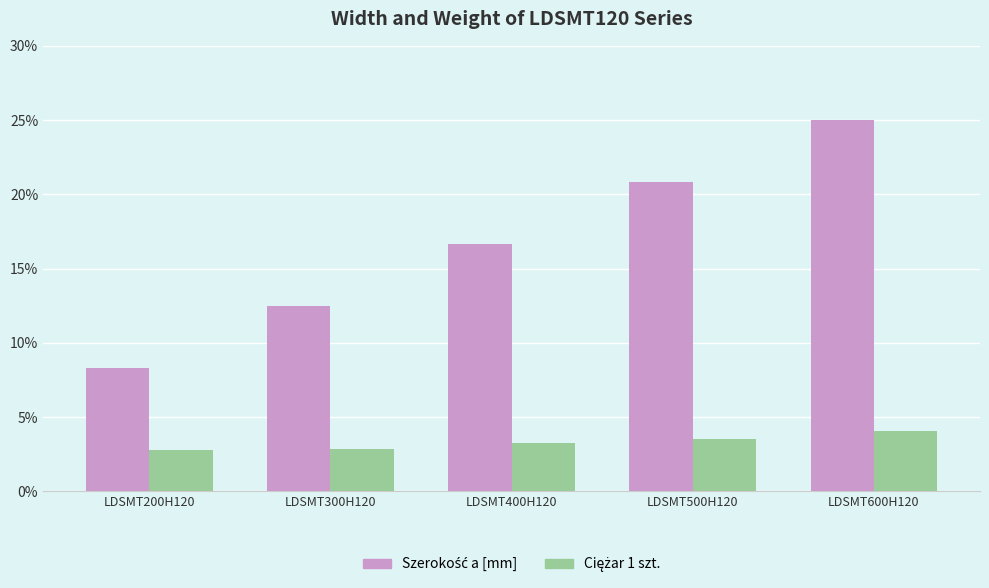

What is the maximum value shown in the chart?

25.0